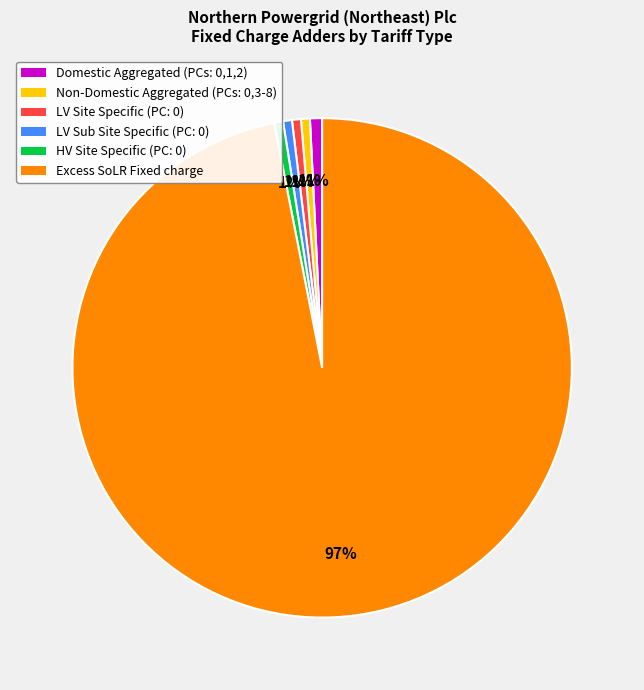

Which category accounts for the majority?

Excess SoLR Fixed charge